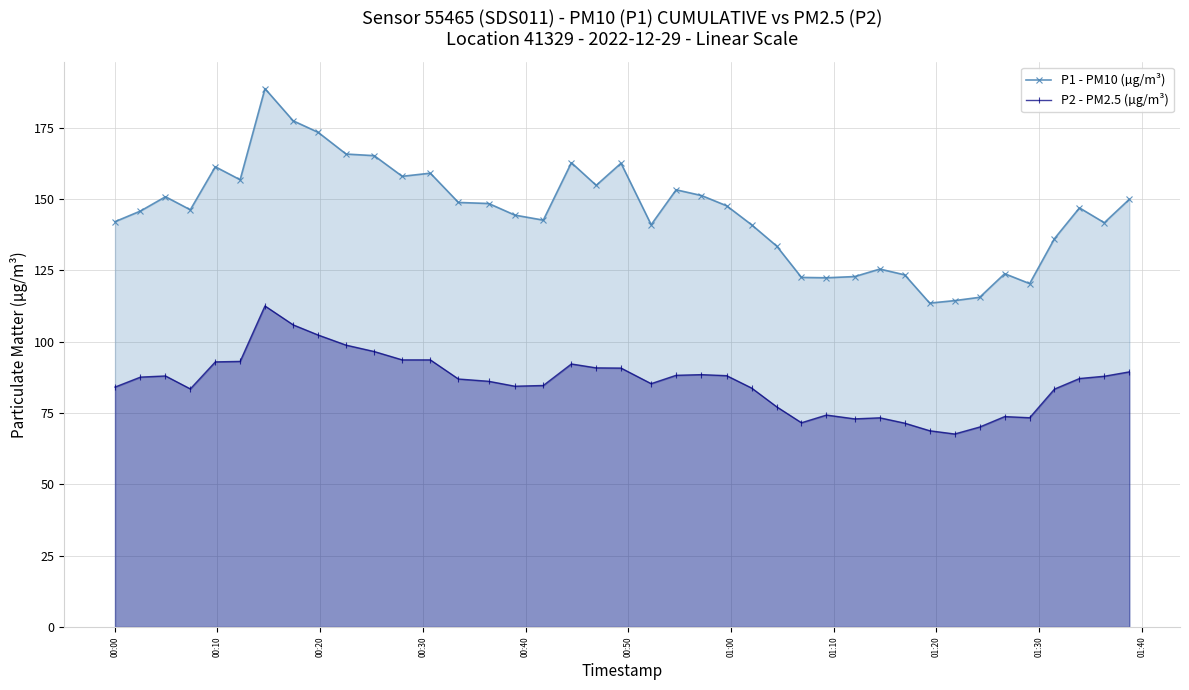

True or false: P2 - PM2.5 (µg/m³) and P1 - PM10 (µg/m³) intersect in this chart.

False